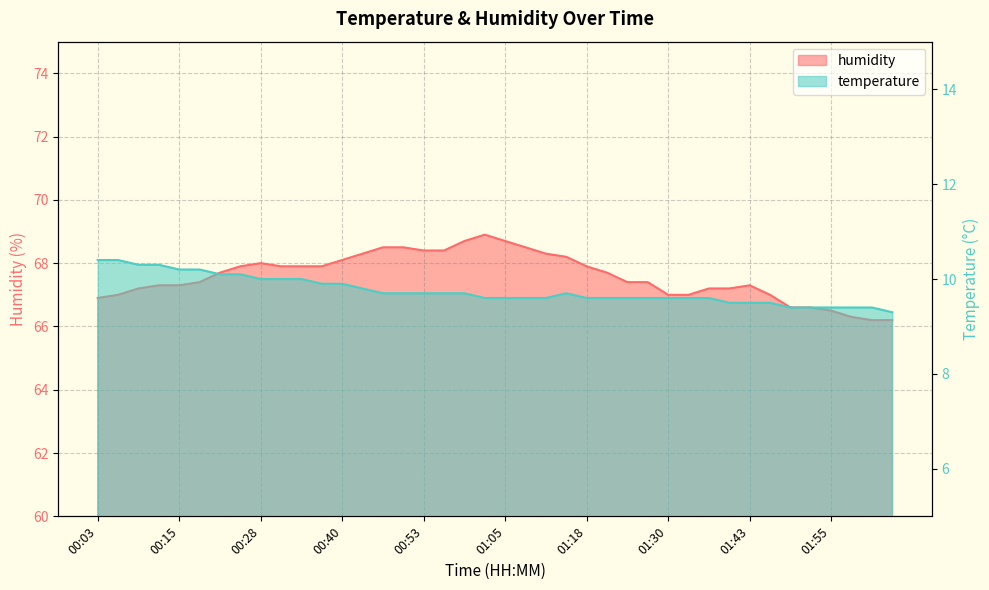

At which label is humidity closest to 67?

00:06